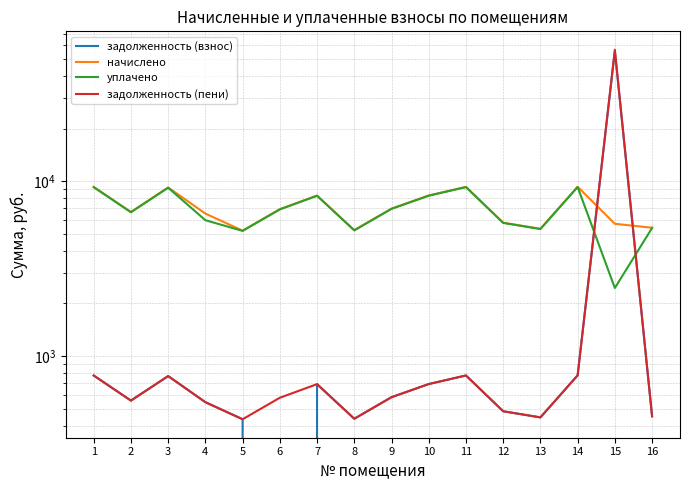

At which category is the sum across all series the highest?

15